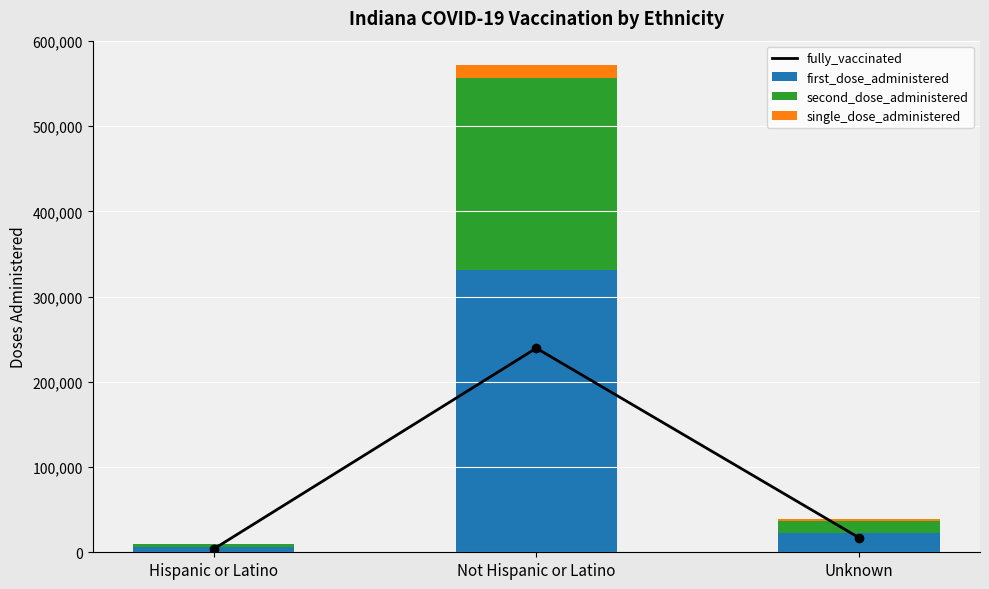

Is the value of single_dose_administered at Hispanic or Latino greater than the value of second_dose_administered at Not Hispanic or Latino?

No